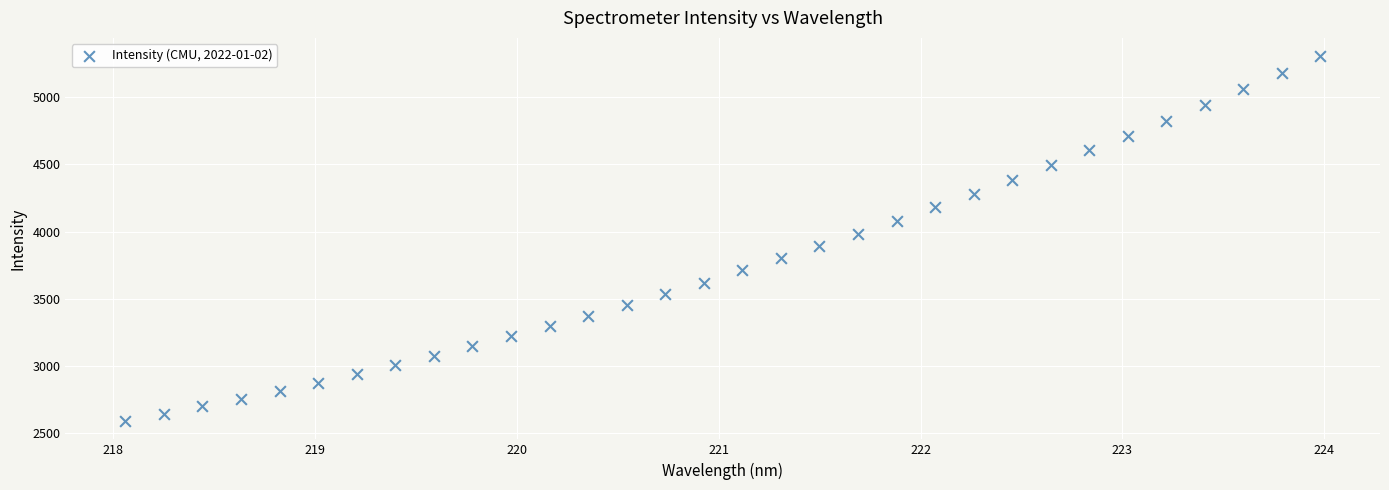

What is the range of X values (max minus min)?

5.9